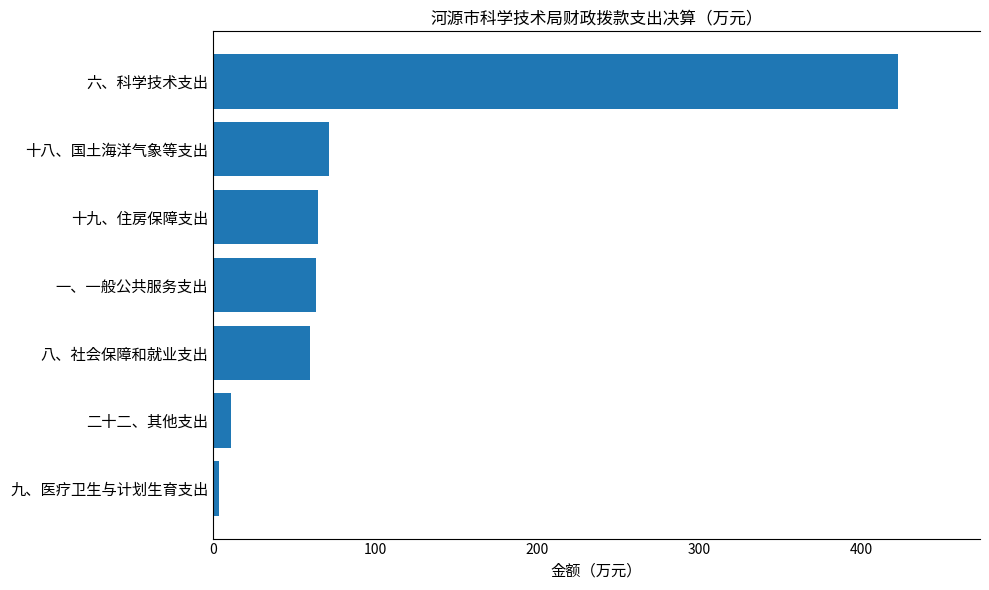

What is the sum of the values at 十八、国土海洋气象等支出 and 十九、住房保障支出?

135.9